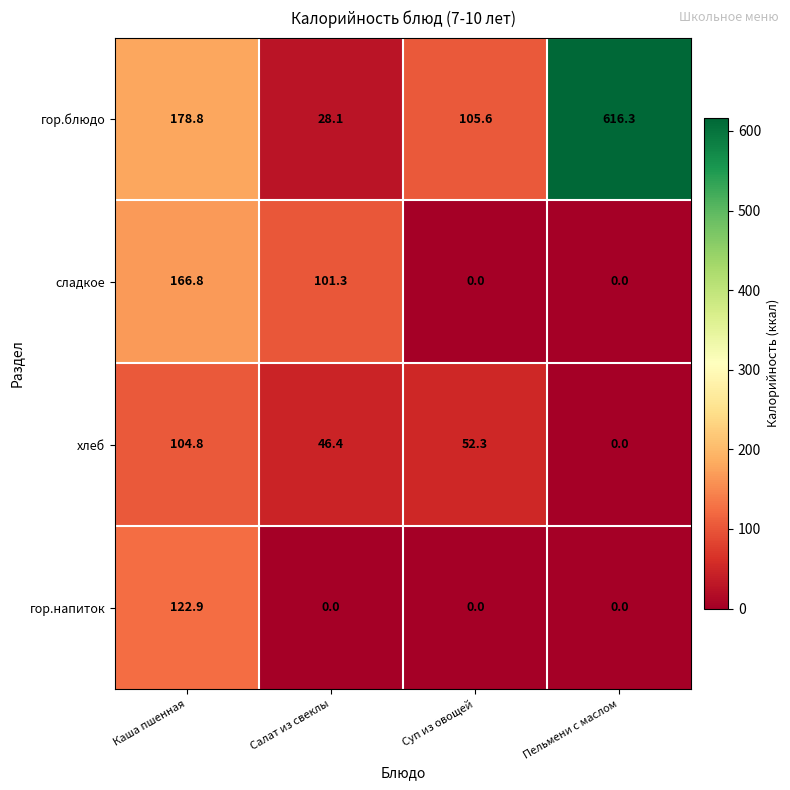

What is the difference between the highest and lowest values at Пельмени с маслом?

616.3